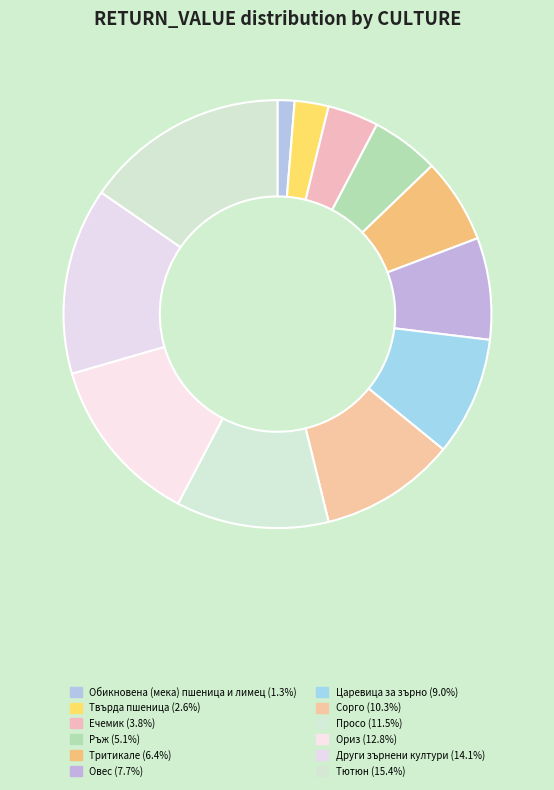

How many slices are in this pie chart?

12